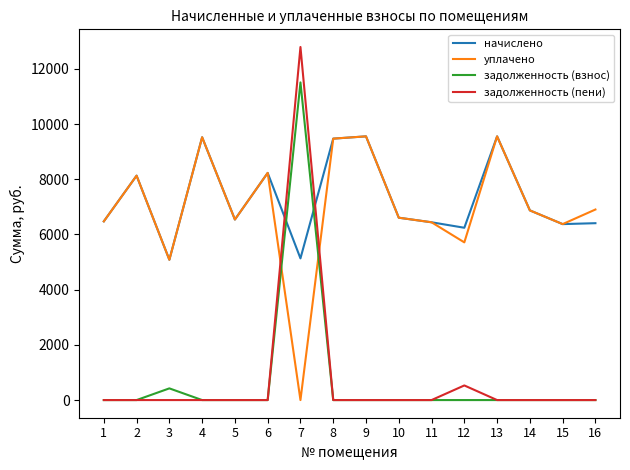

Is it true that начислено equals 9472.3 at 8?

True